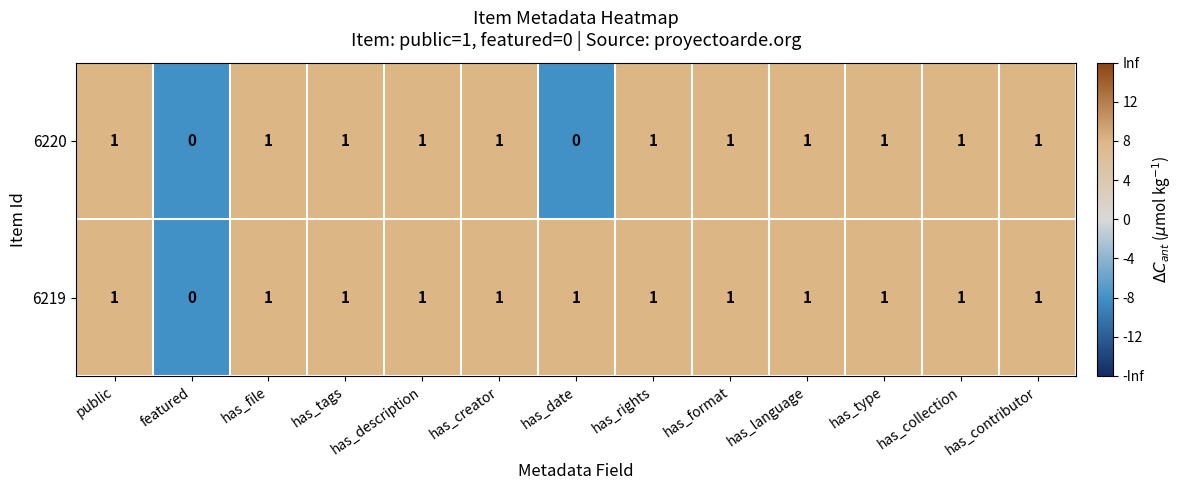

Is the value of 6220 at has_contributor greater than the value of 6219 at featured?

Yes